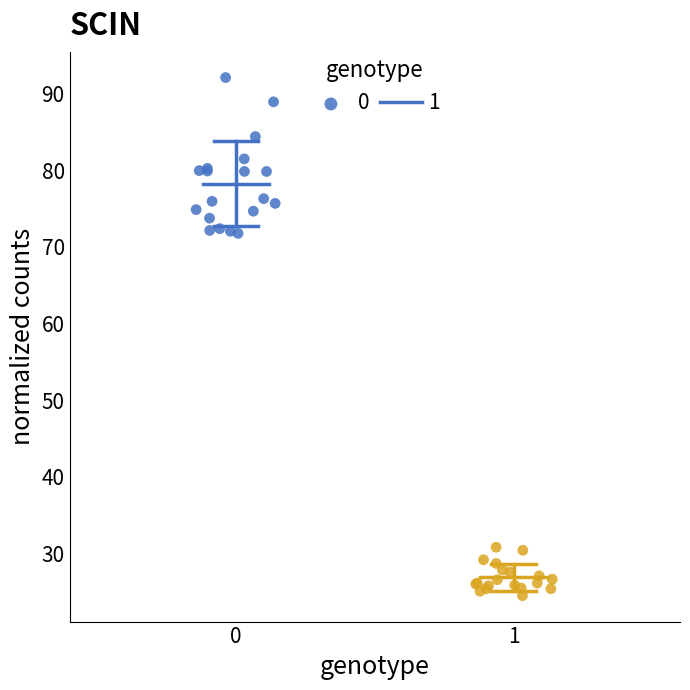

What are all the series names shown in the legend?

0, 1